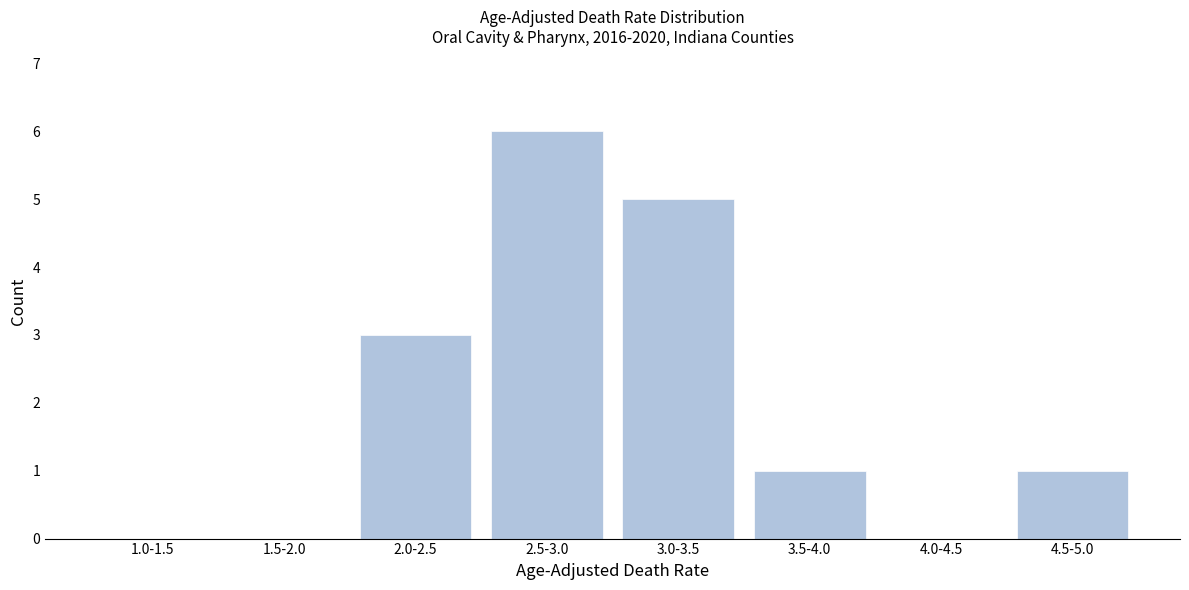

Reading right to left, list all the values displayed in this chart.

4.5-5.0=1	4.0-4.5=0	3.5-4.0=1	3.0-3.5=5	2.5-3.0=6	2.0-2.5=3	1.5-2.0=0	1.0-1.5=0